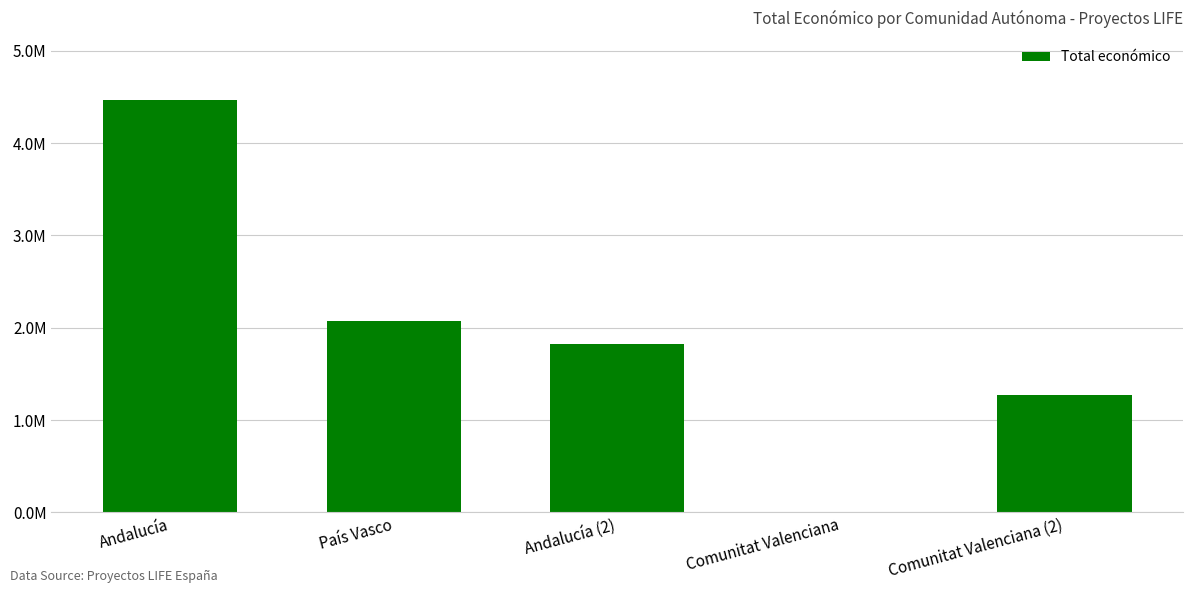

At which label does the data first exceed 1818362?

Andalucía